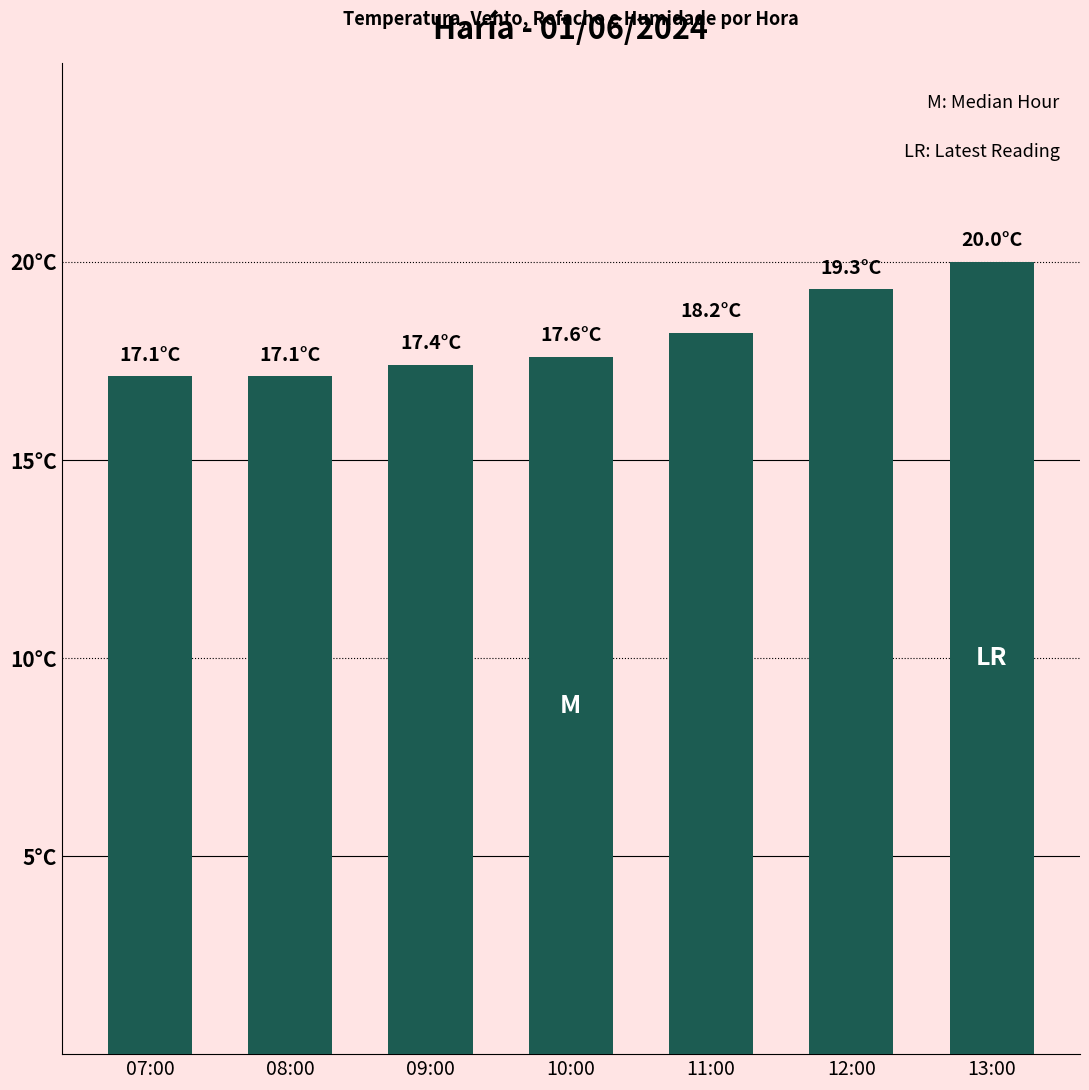

At which category does the chart reach its peak across all series?

13:00